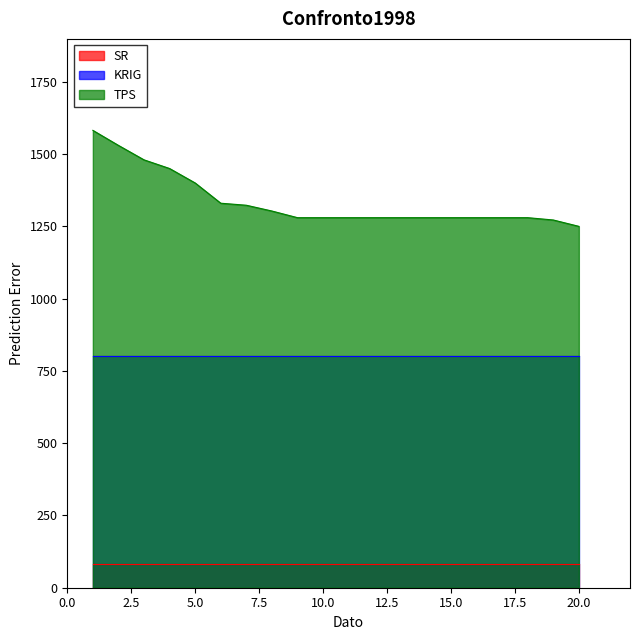

Reading left to right, list all the values displayed in this chart.

SR: 1=81	2=81	3=81	4=81	5=81	6=81	7=81	8=81	9=81	10=81	11=81	12=81	13=81	14=81	15=81	16=81	17=81	18=81	19=81	20=81
KRIG: 1=800	2=800	3=800	4=800	5=800	6=800	7=800	8=800	9=800	10=800	11=800	12=800	13=800	14=800	15=800	16=800	17=800	18=800	19=800	20=800
TPS: 1=1582	2=1530	3=1480	4=1450	5=1400	6=1330	7=1323	8=1303	9=1280	10=1280	11=1280	12=1280	13=1280	14=1280	15=1280	16=1280	17=1280	18=1280	19=1272	20=1250